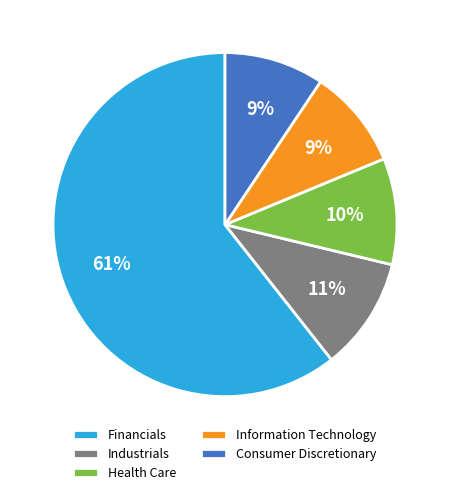

Does Information Technology represent more than half of the total?

No